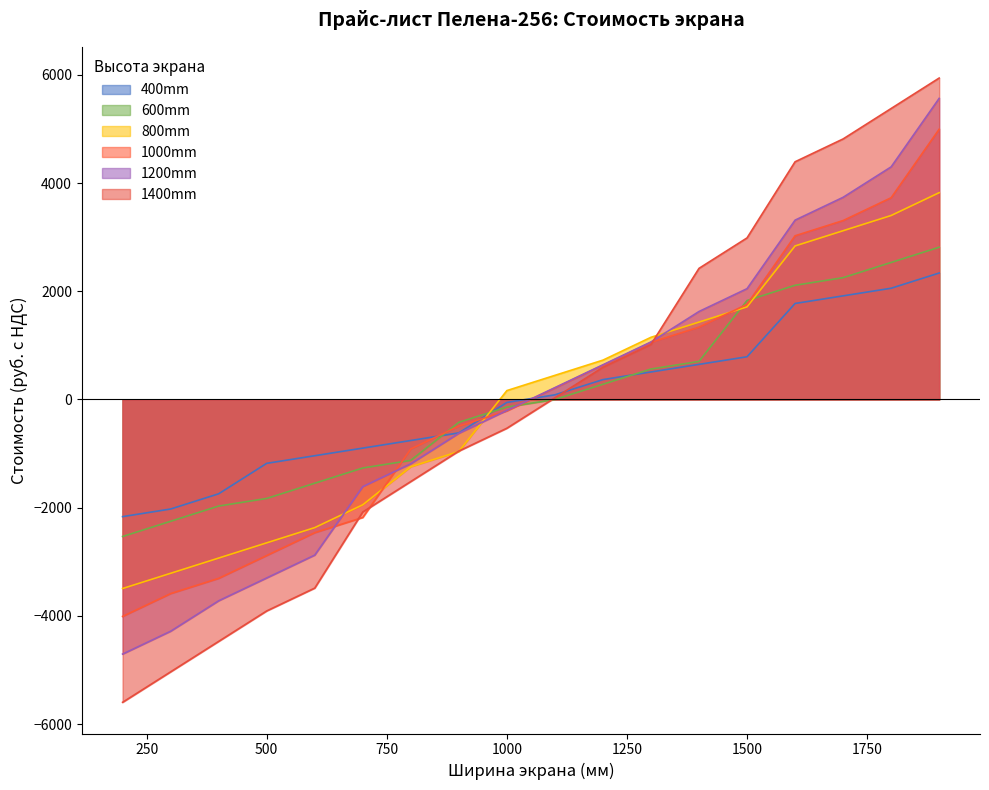

List the labels in order of 600mm value, largest first.

1900, 1800, 1700, 1600, 1500, 1400, 1300, 1200, 1100, 1000, 900, 800, 700, 600, 500, 400, 300, 200